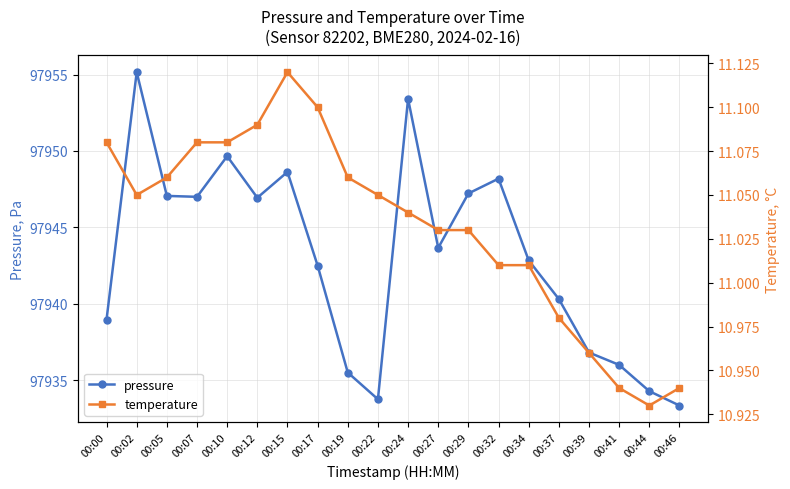

In pressure, how many points are higher than both neighbors (excluding endpoints)?

5